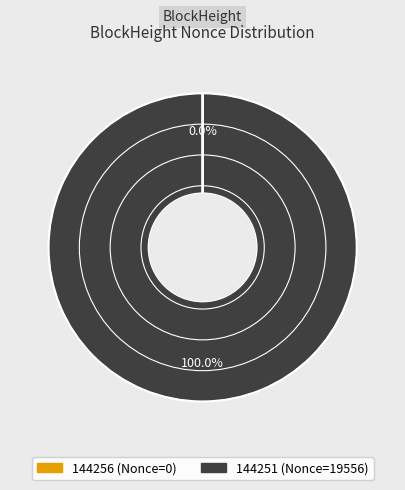

Which slice is the largest?

144251